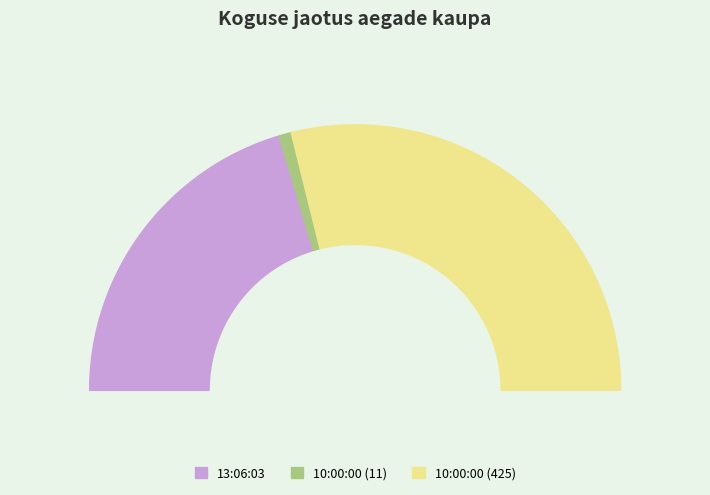

Does 10:00:00 (425) account for over 50% of the chart?

Yes